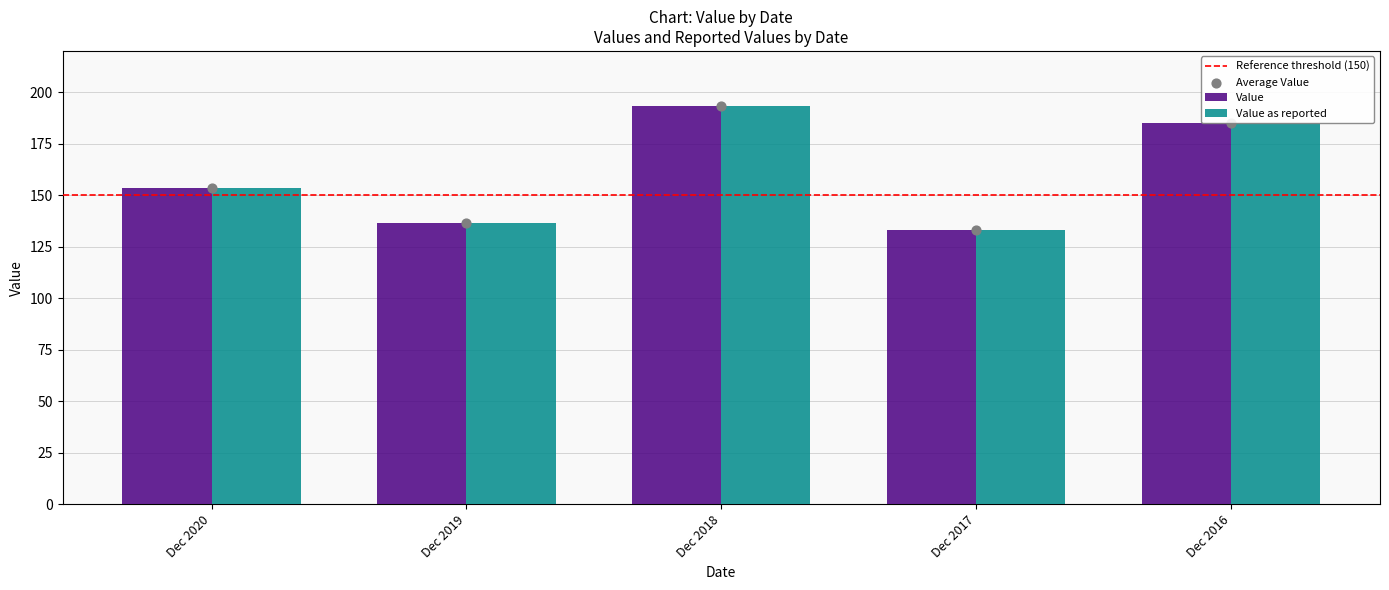

Which series has the largest total across all categories?

Value